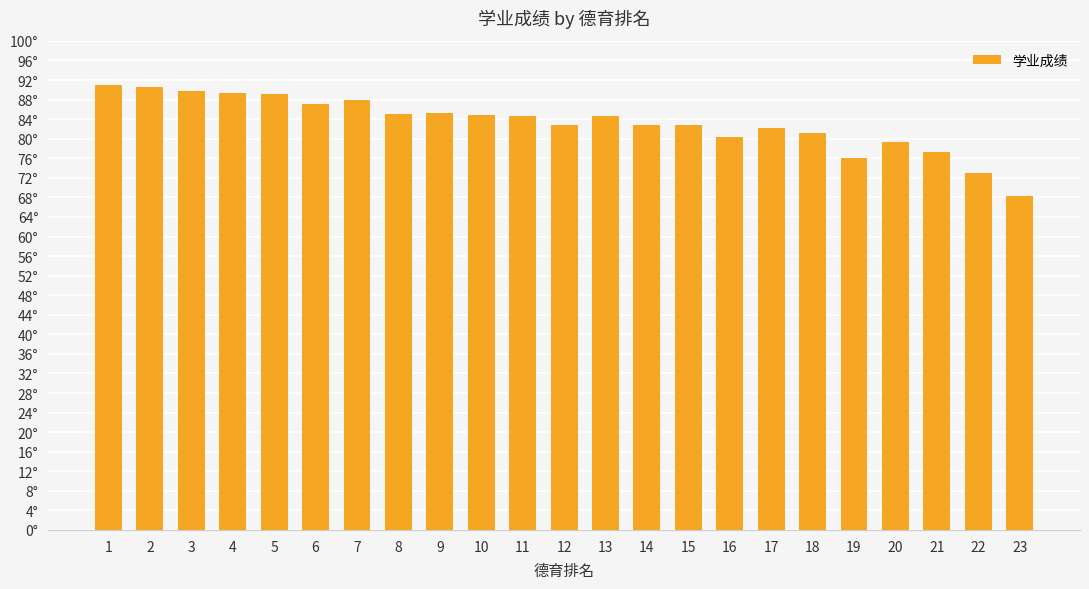

Are the bars horizontal?

No